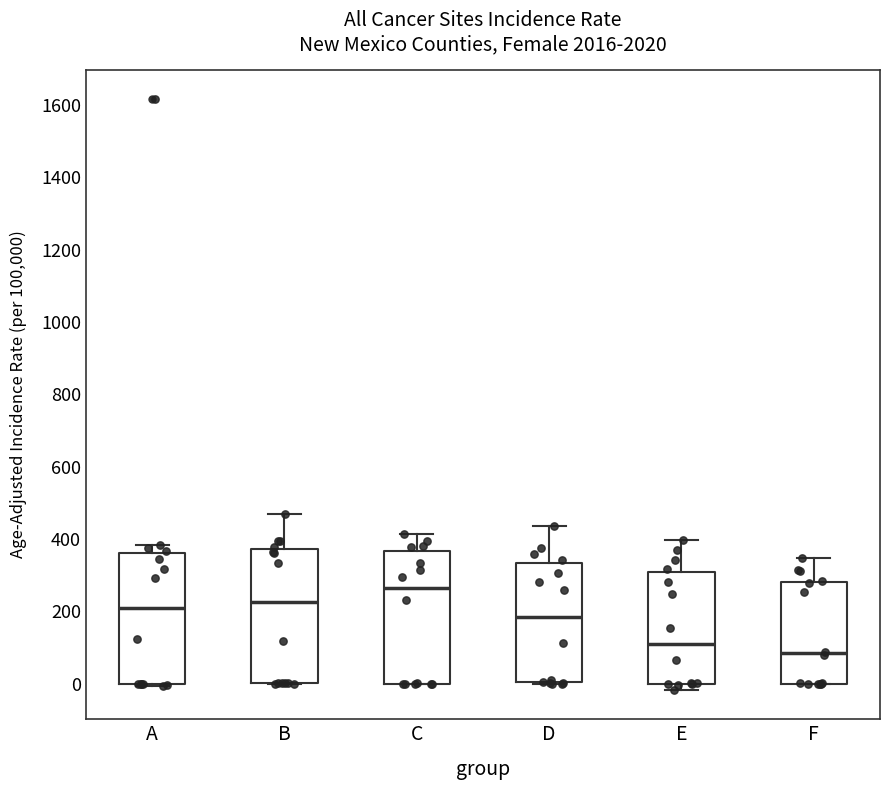

Which box has the highest median line?

C